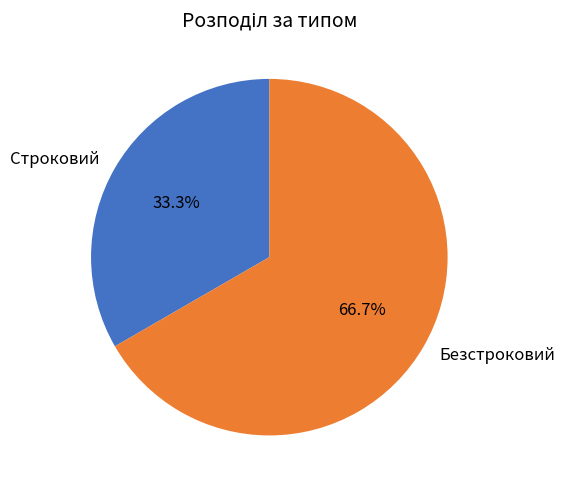

Count the number of slices in the pie.

2